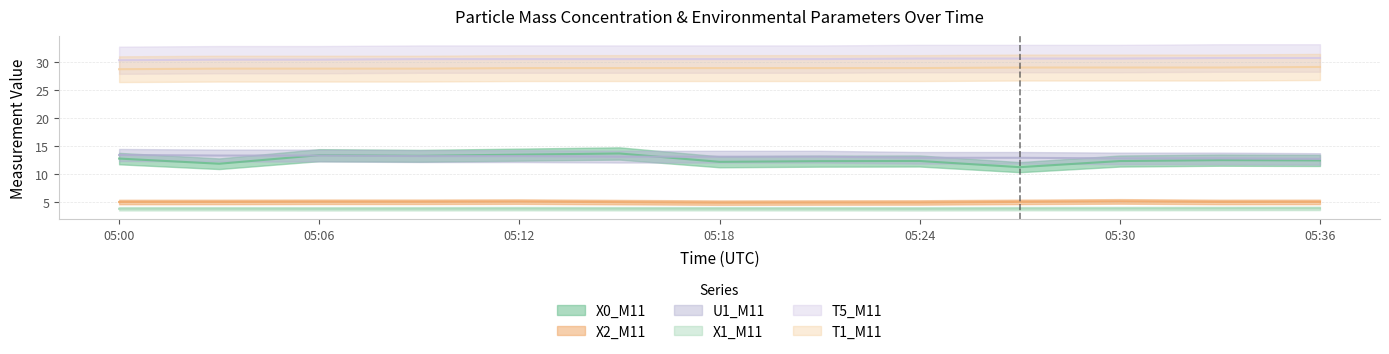

What is the label of the 12th point from the left?

2023-10-23 05:33:00